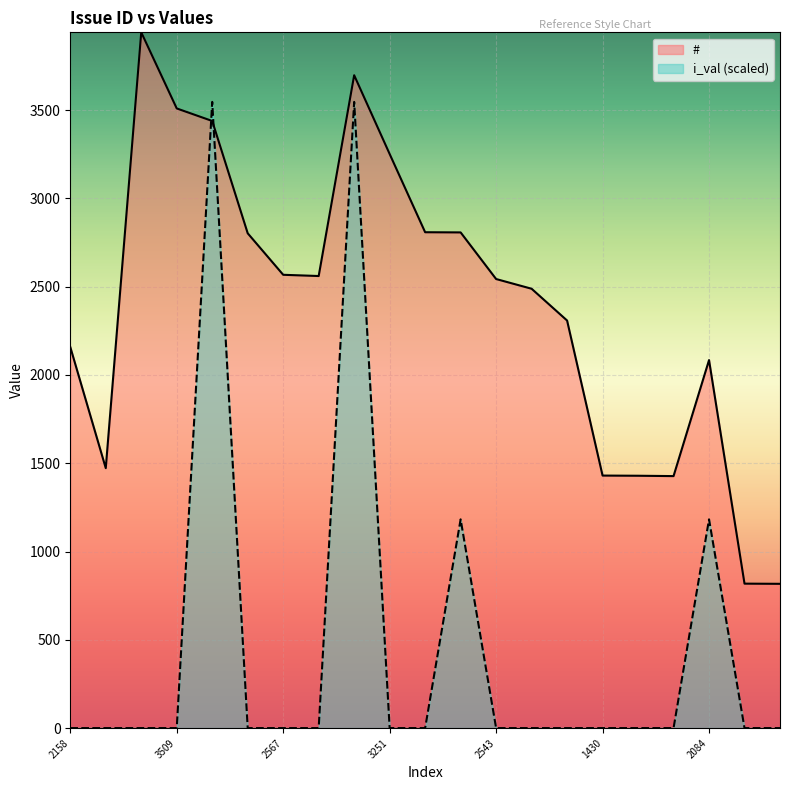

True or false: # and i_val cross at least once.

True